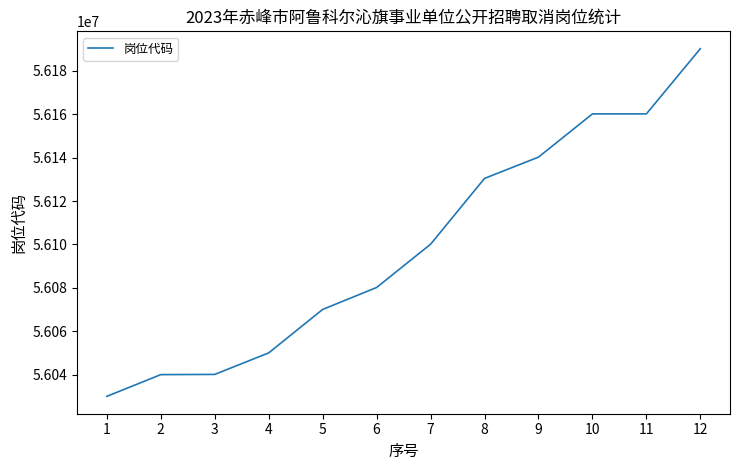

What is the maximum value shown in the chart?

56190101